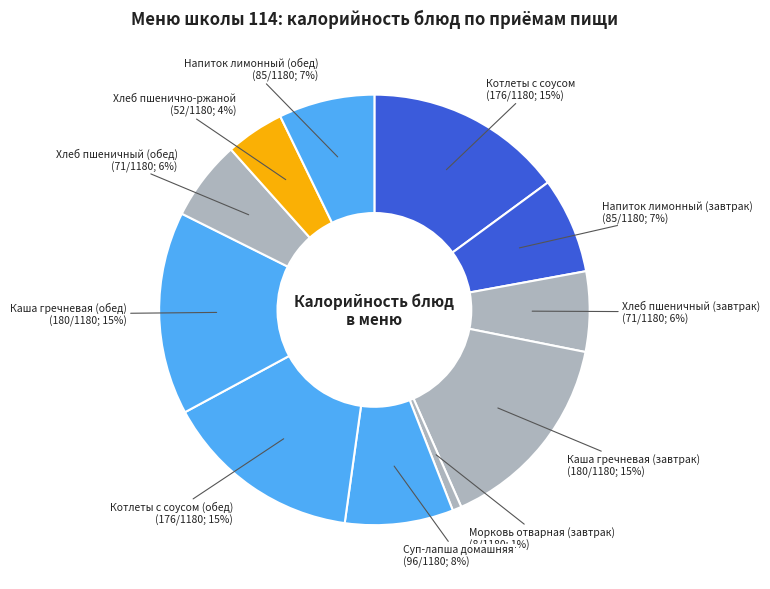

To the nearest percent, what percentage of the pie is Суп-лапша домашняя?

8%